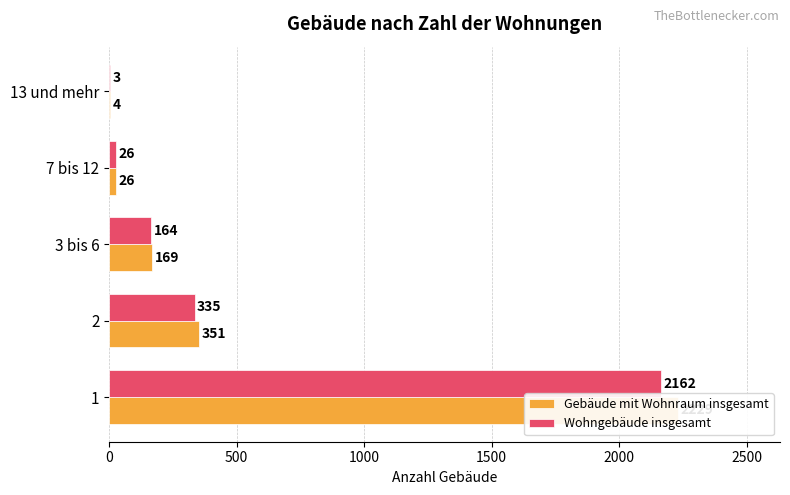

What is the minimum value shown in the chart?

3